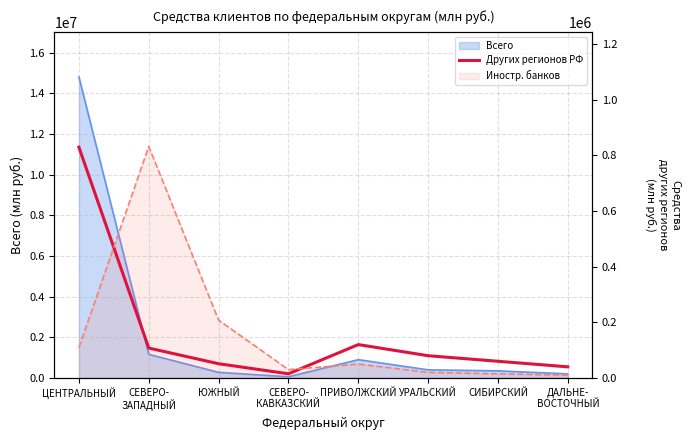

What is the value of the 8th point from the left?

40000